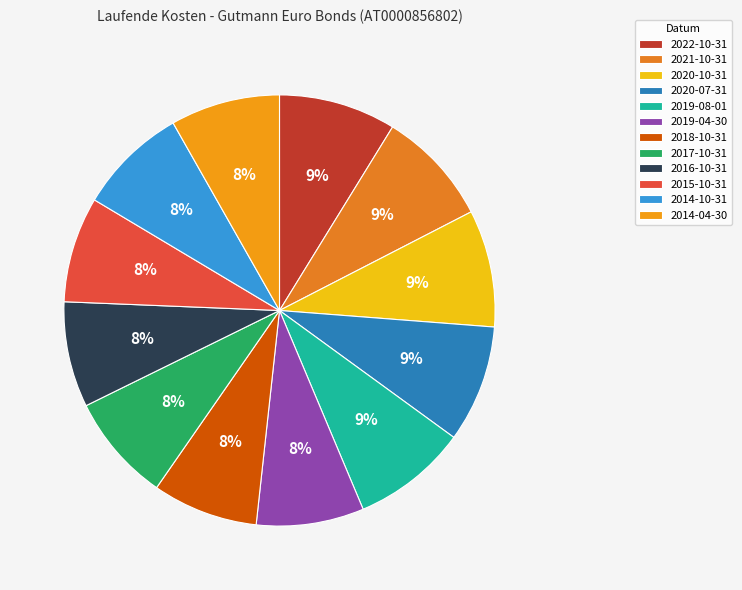

How many slices are in this pie chart?

12